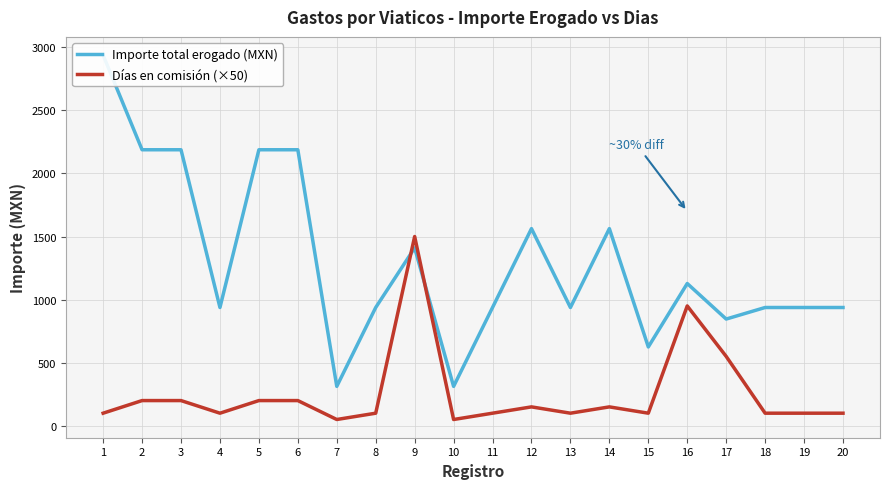

Which category has the highest value in the Días en comisión (×50) series?

9